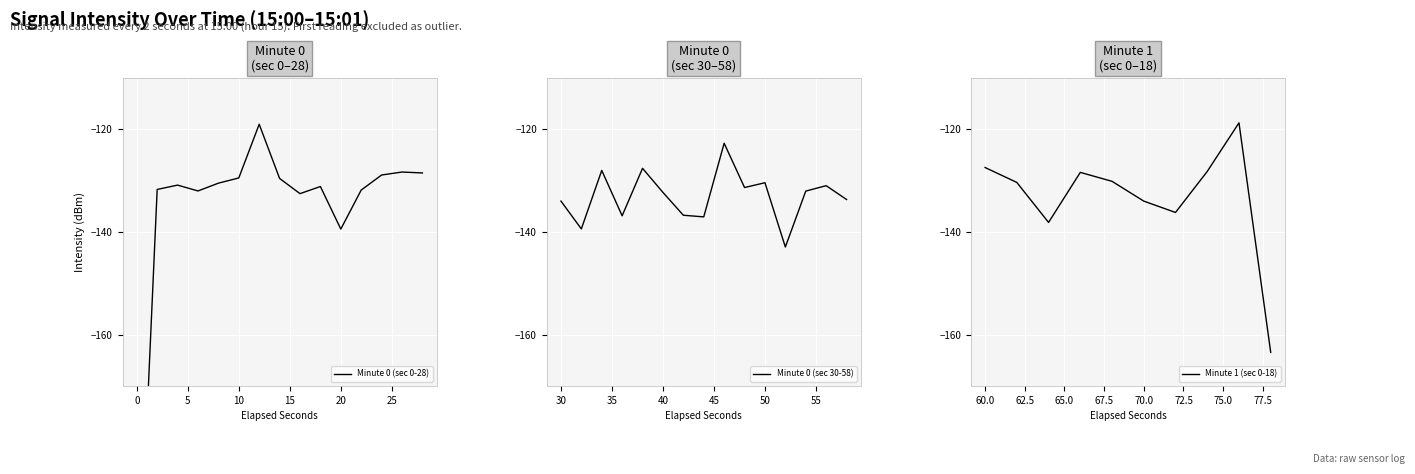

How many data points are less than -131?

21